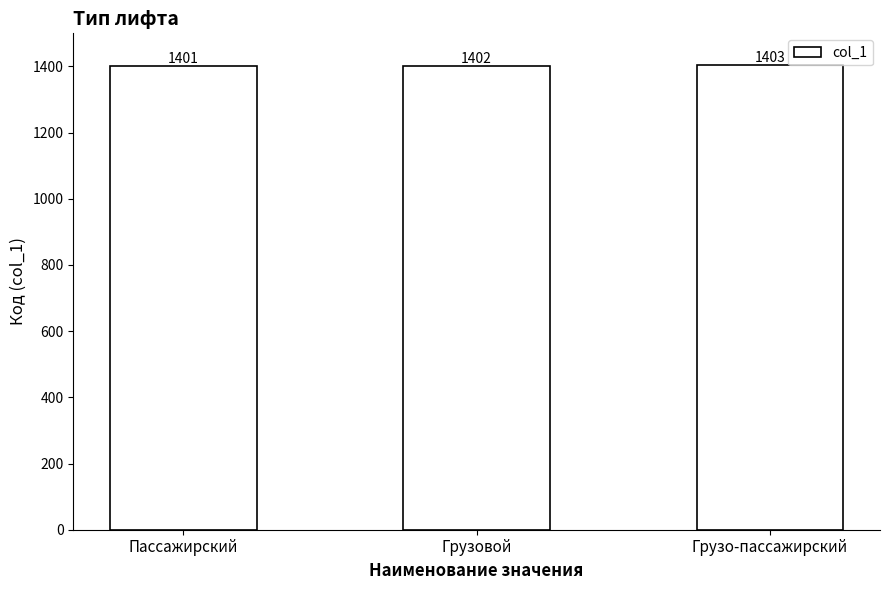

Approximately how many times larger is the value at Грузо-пассажирский compared to Грузовой?

1.0